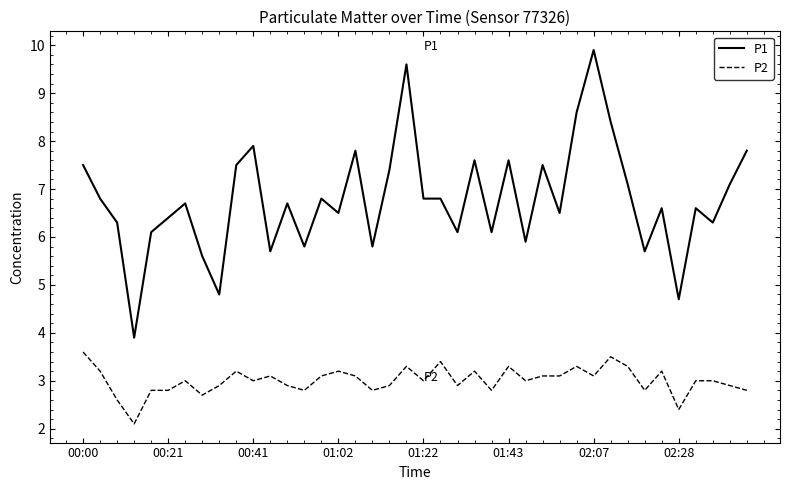

Which series has the largest total across all categories?

P1